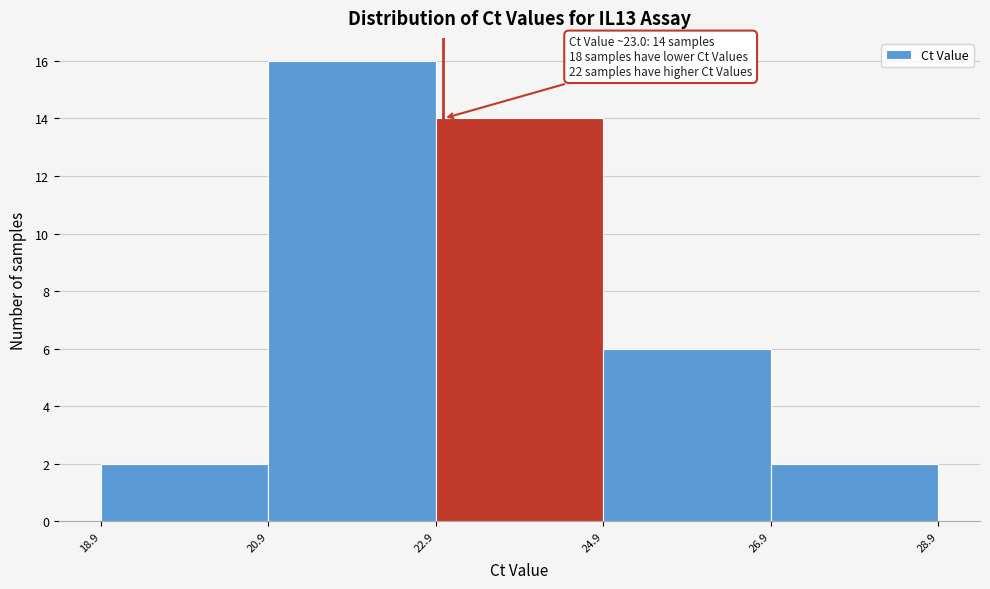

Over which range of the x-axis is the bar tallest?

20.9 to 22.9